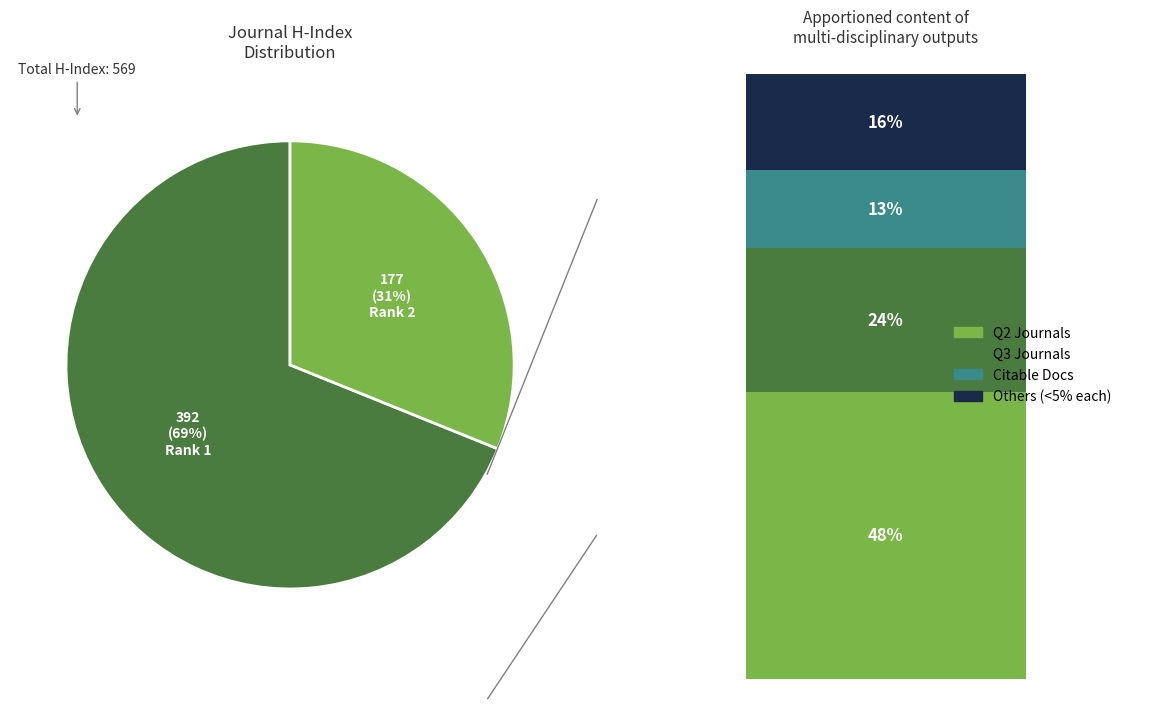

Is Bulletin of the International Association the majority of the pie?

No